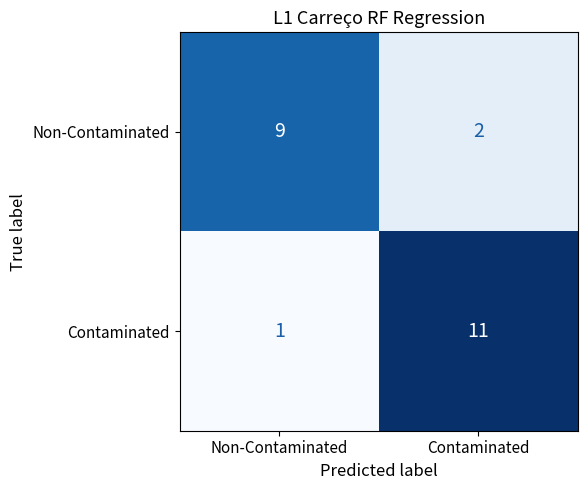

True or false: Contaminated has a value of 0 at Non-Contaminated.

False